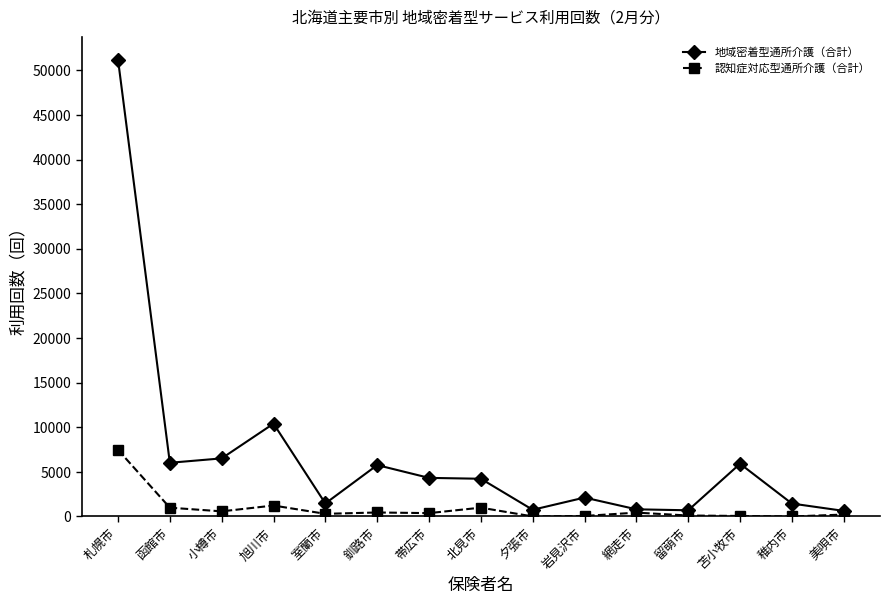

Does the chart display data point markers on the line(s)?

Yes